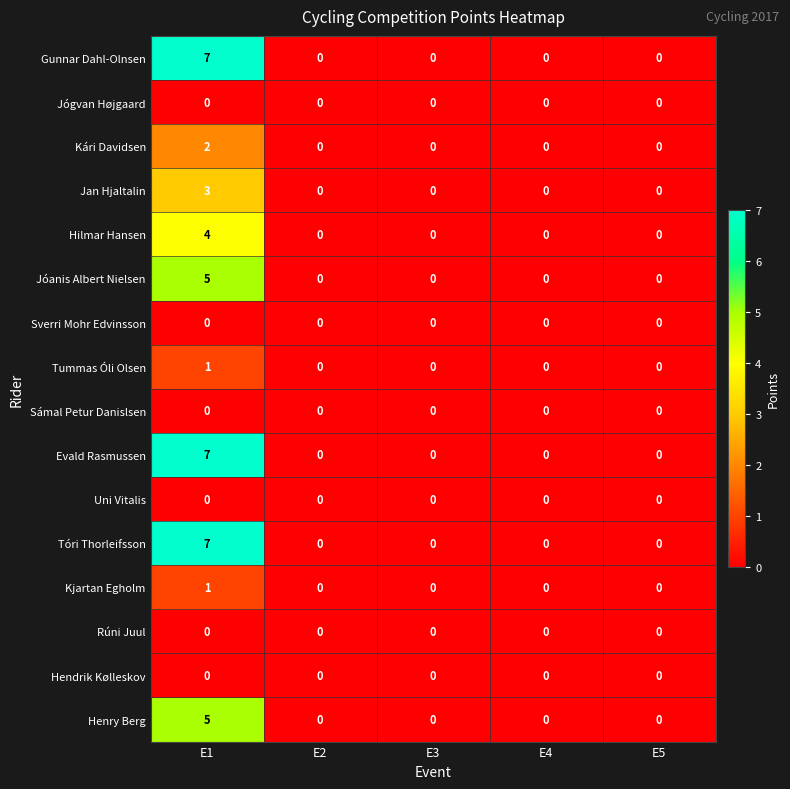

What is the greatest value displayed?

7